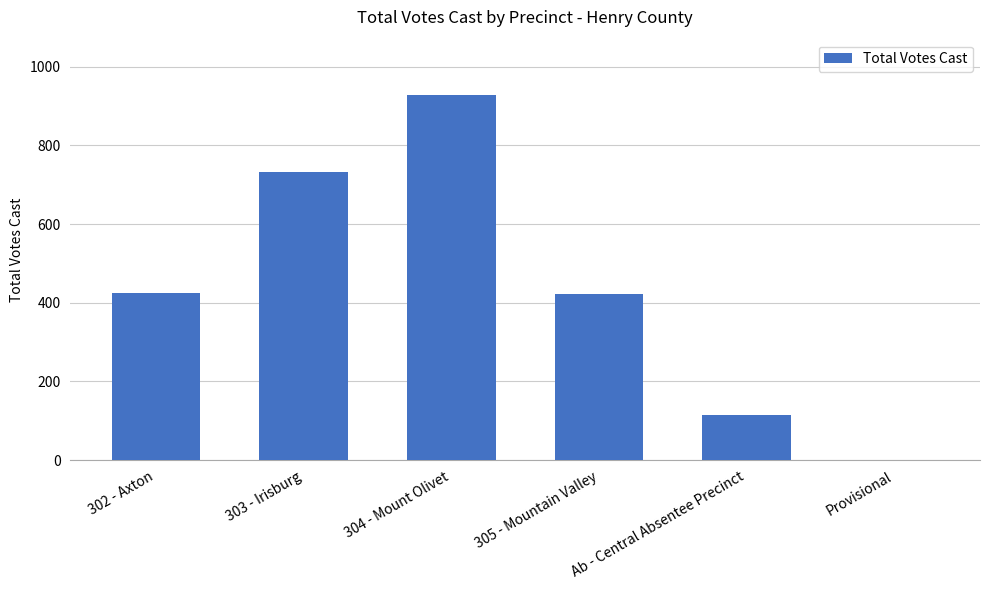

Which has a higher value, Ab - Central Absentee Precinct or 304 - Mount Olivet?

304 - Mount Olivet